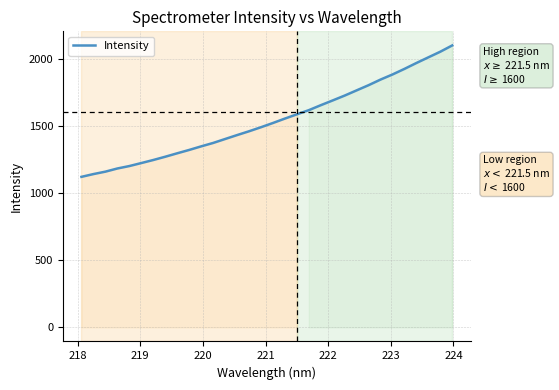

What is the smallest value displayed?

1120.7